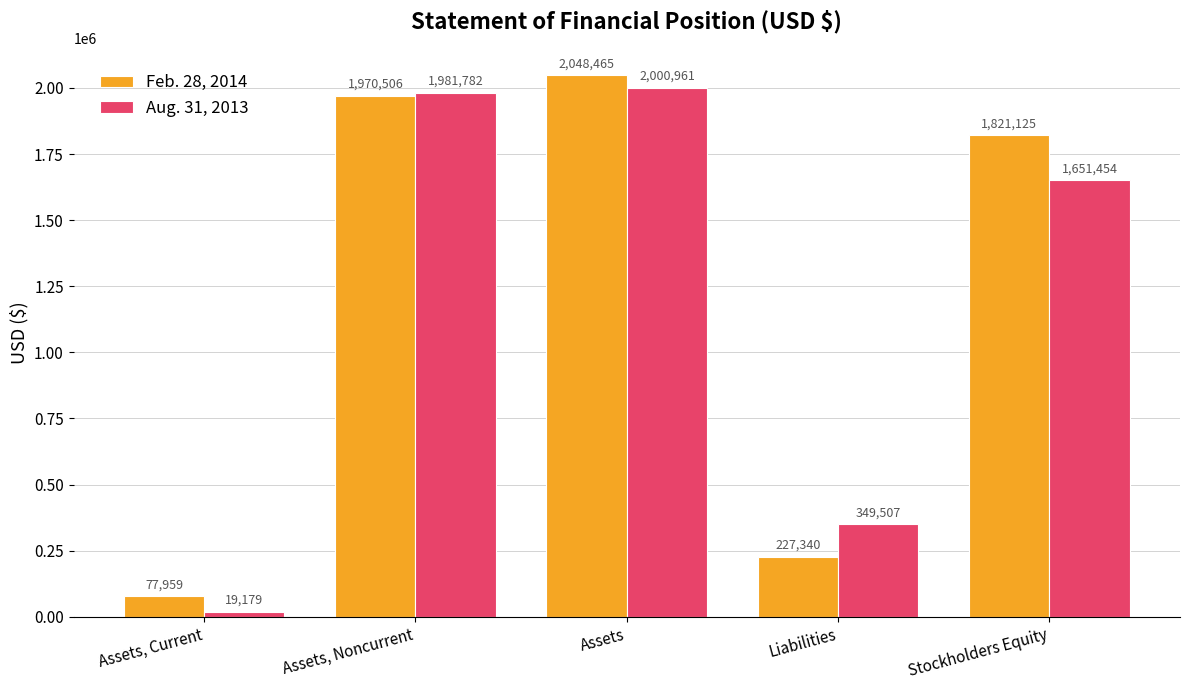

What position from the left is Assets, Current?

1